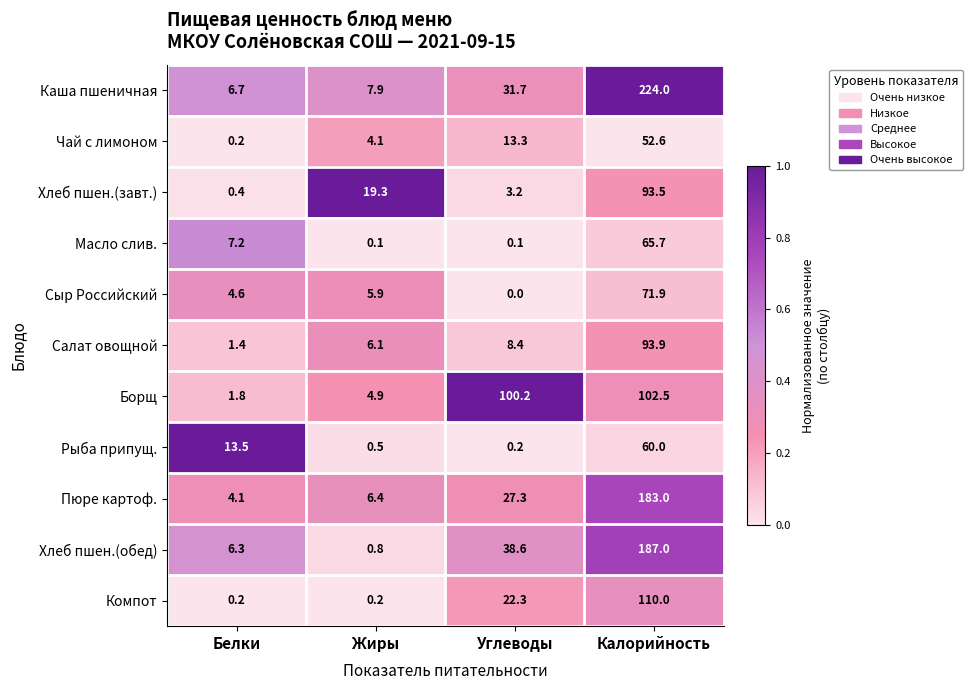

How many data points does each series have?

4